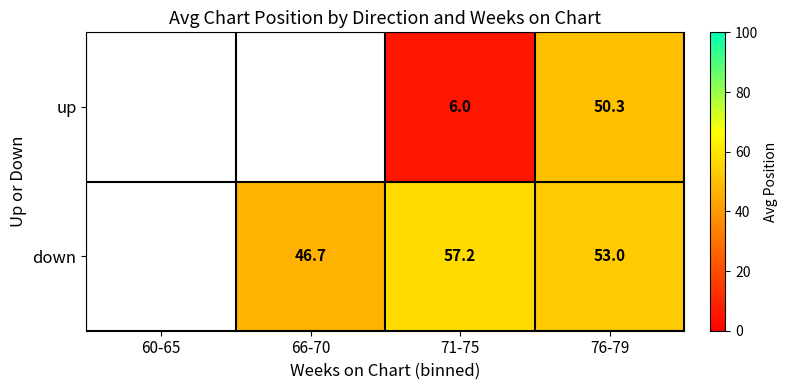

The value of down at 71-75 is 90.3. True or false?

False